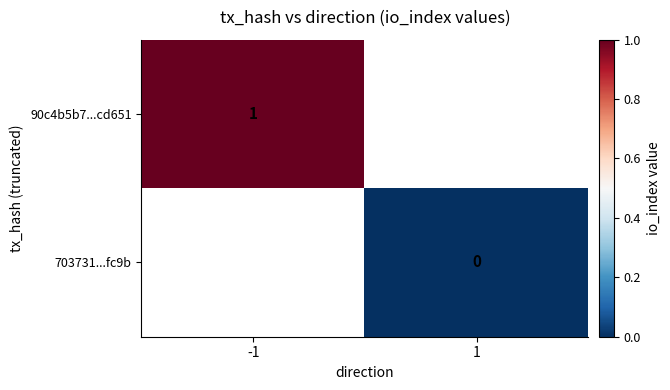

Is it true that 90c4b5b7...cd651 equals 1 at -1?

True